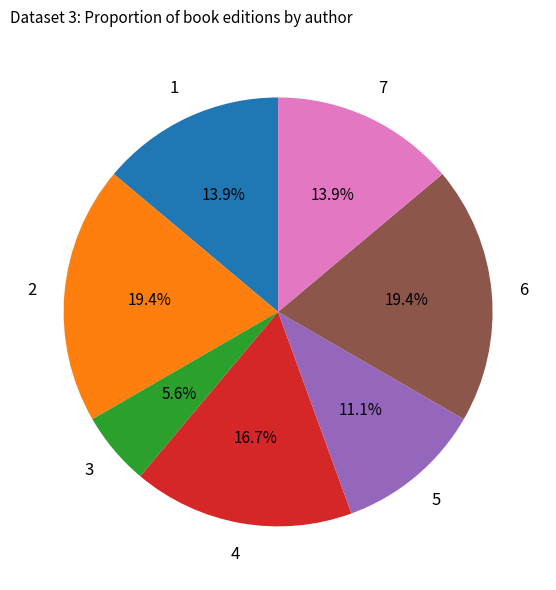

Does any single category account for the majority?

No